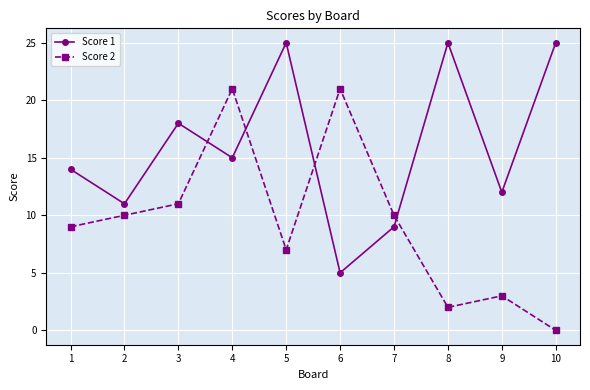

What is the spread (max minus min) of values at 1?

5